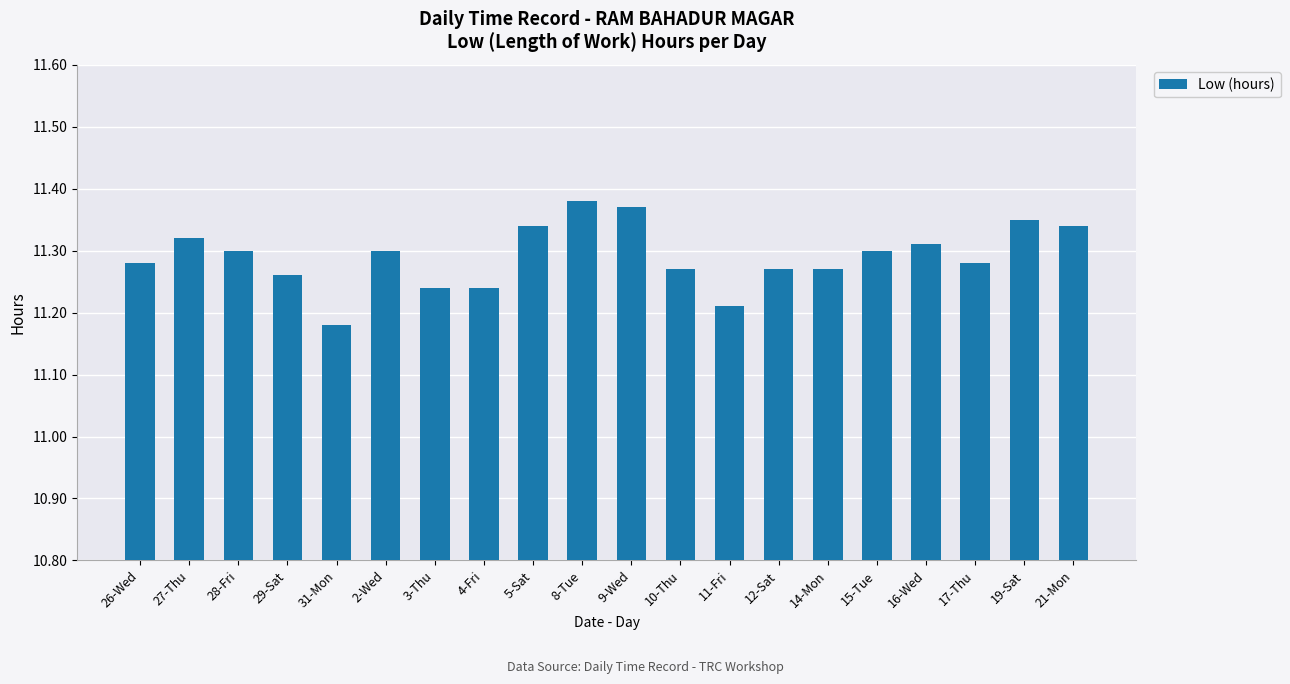

Where is the data nearest to the value 11?

31-Mon